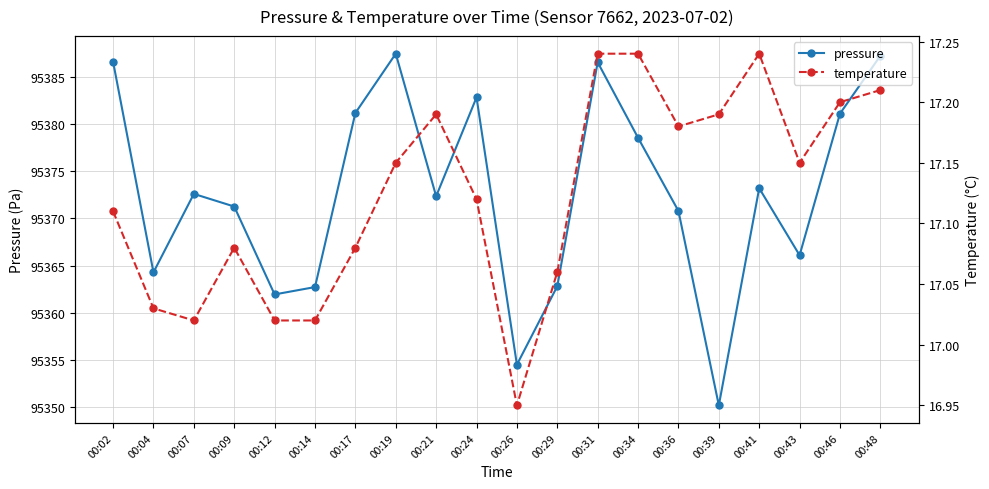

What is the difference between the temperature values at 00:39 and 00:14?

0.2